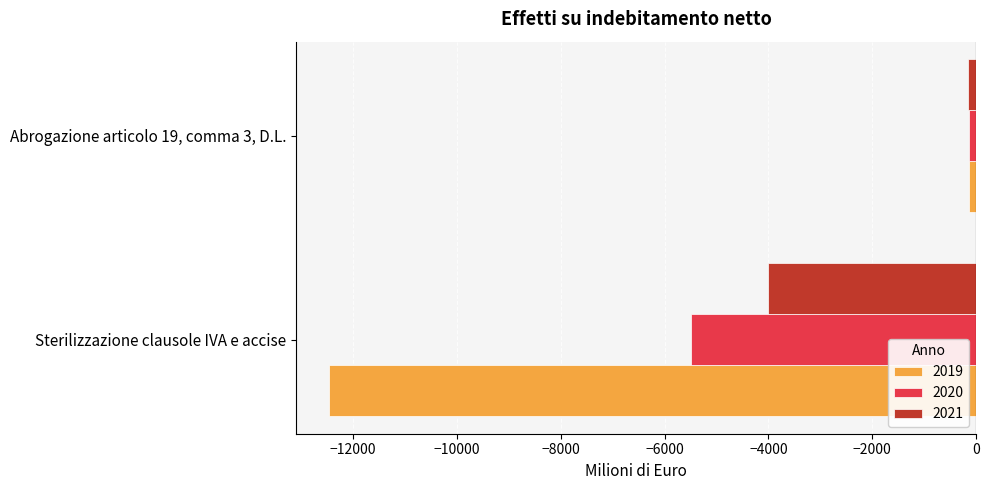

What is the sum of all 2021 values?

-4149.1